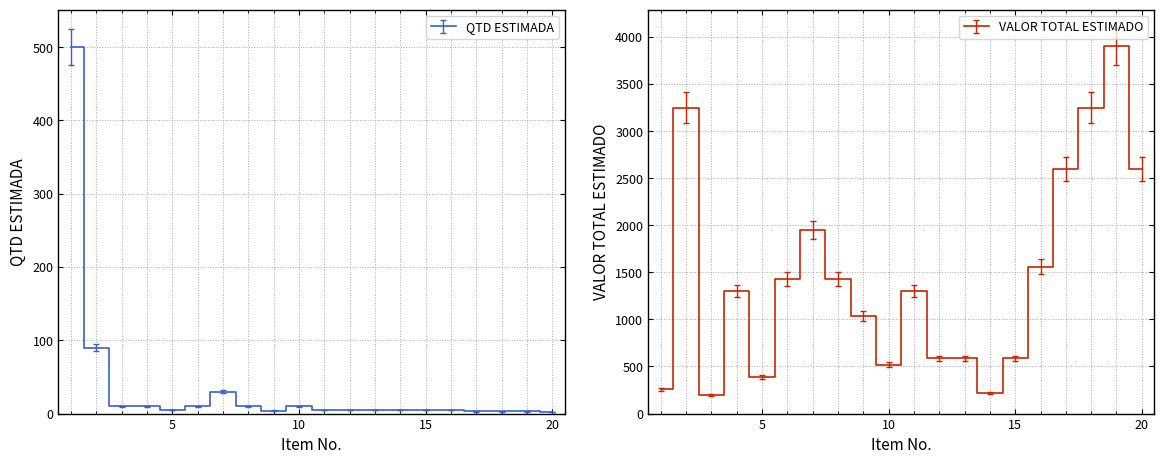

Reading left to right, extract all data points from this chart.

QTD ESTIMADA: 500	90	10	10	5	10	30	10	4	10	5	5	5	5	5	5	3	3	3	2
VALOR TOTAL ESTIMADO: 260	3250	195	1300	390	1430	1950	1430	1040	520	1300	585	585	221	585	1560	2600	3250	3900	2600